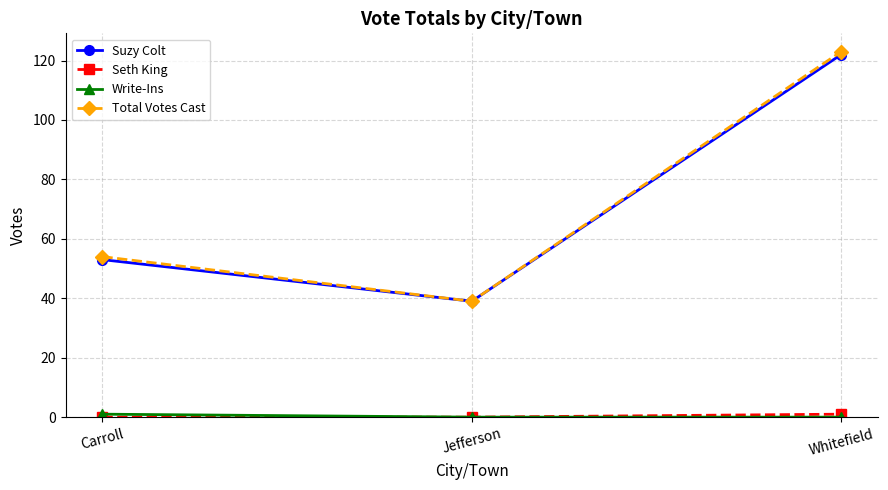

Rank the categories by Total Votes Cast value from highest to lowest.

Whitefield, Carroll, Jefferson